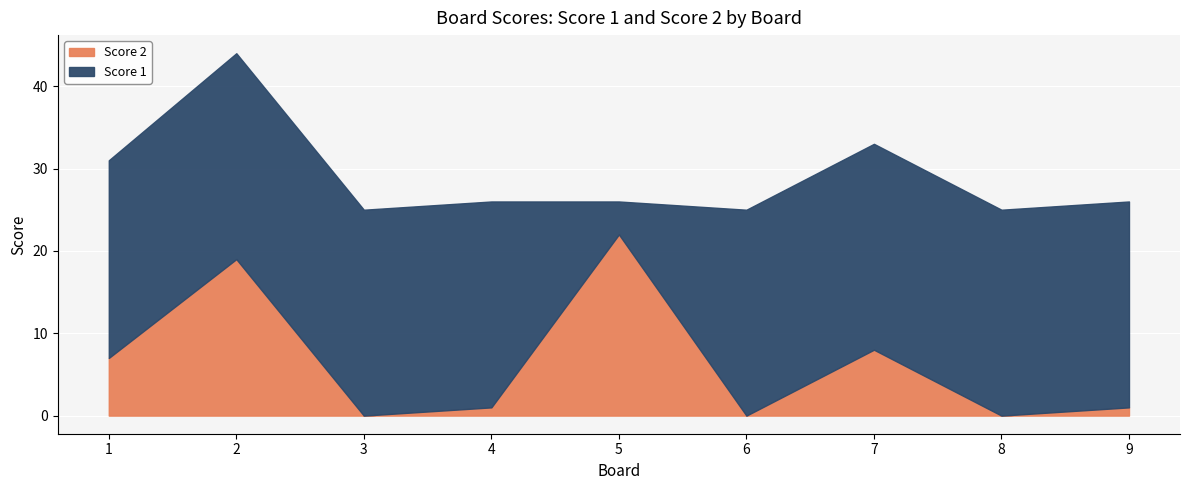

Which has a higher value, 4 or 5?

5